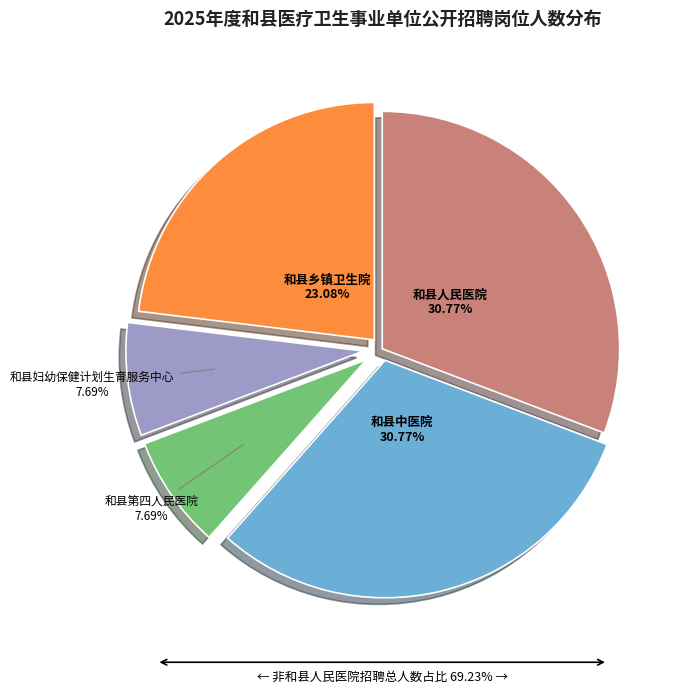

To the nearest percent, what is the average slice percentage?

20%